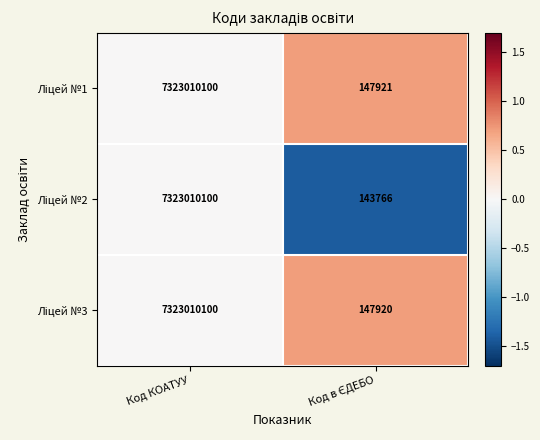

What is the maximum value shown in the chart?

7323010100